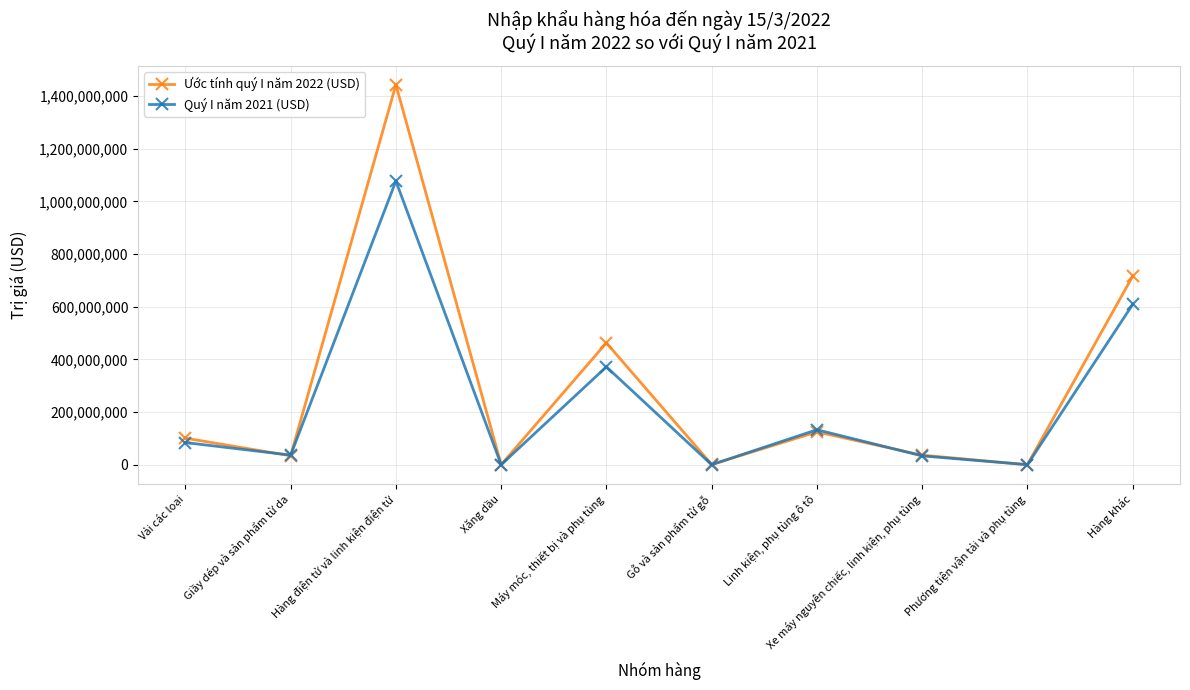

What is the sum of all Ước tính quý I năm 2022 (USD) values?

2918002368